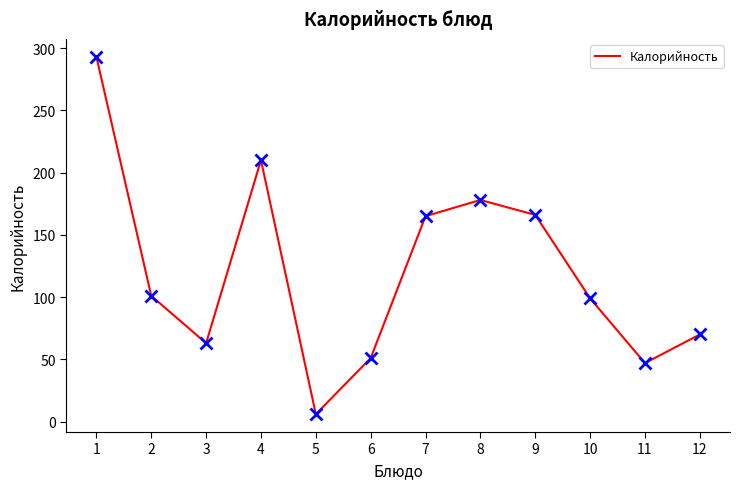

What is the maximum value shown in the chart?

293